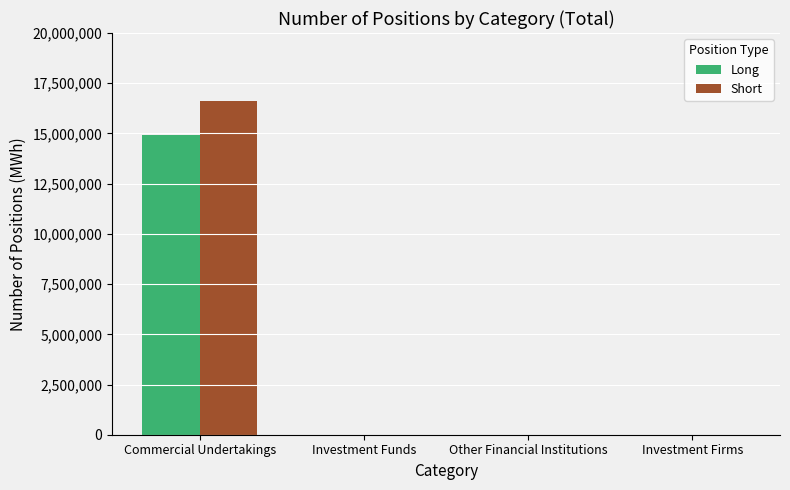

The Long series shows 14939630 at Commercial Undertakings. True or false?

True